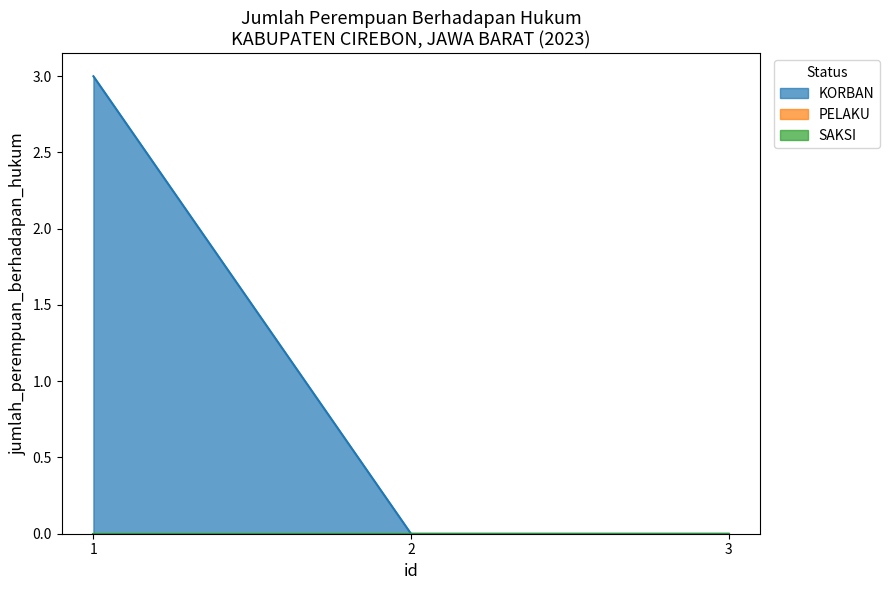

Reading left to right, what are all the values shown in this chart?

KORBAN: 1=3	2=0	3=0
PELAKU: 1=0	2=0	3=0
SAKSI: 1=0	2=0	3=0